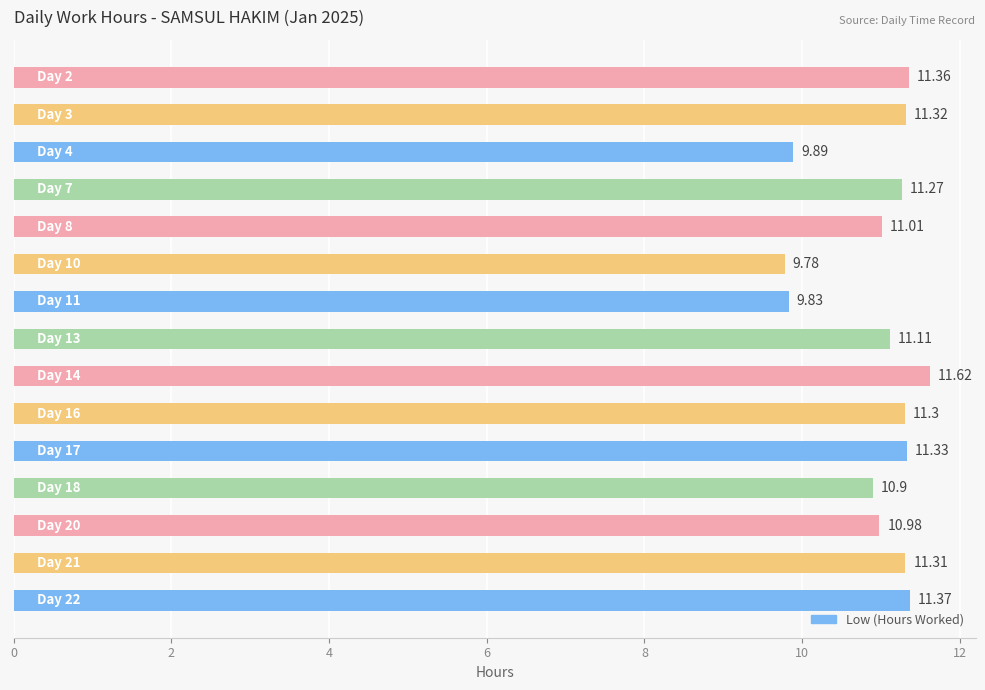

What is the difference between the second highest and minimum values?

1.6